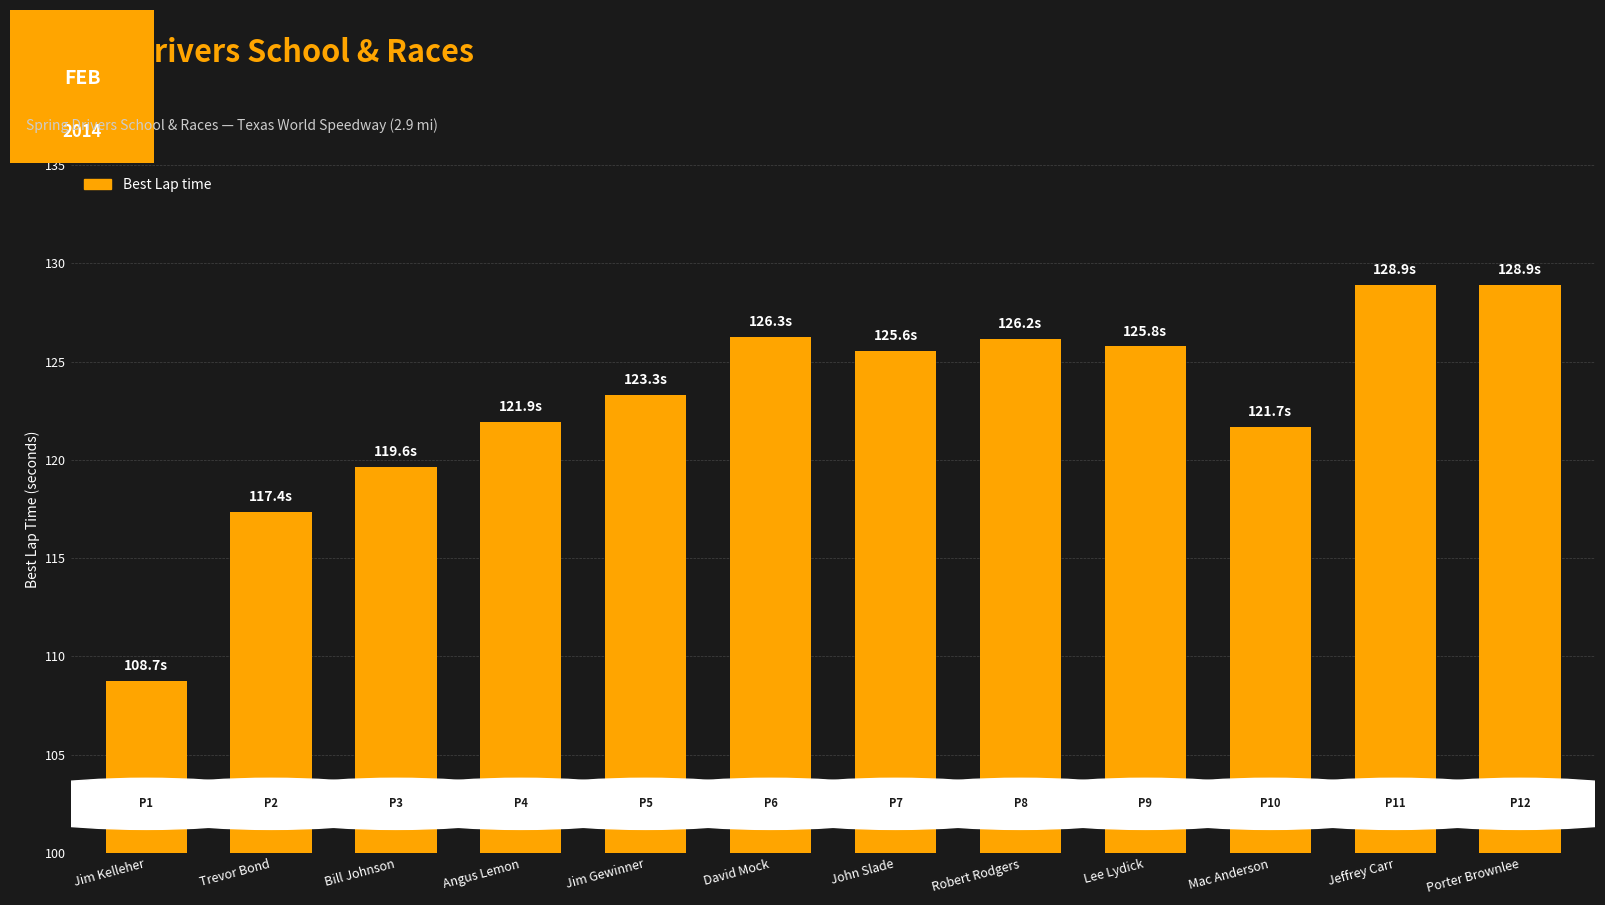

Where does the data first go above 125?

David Mock